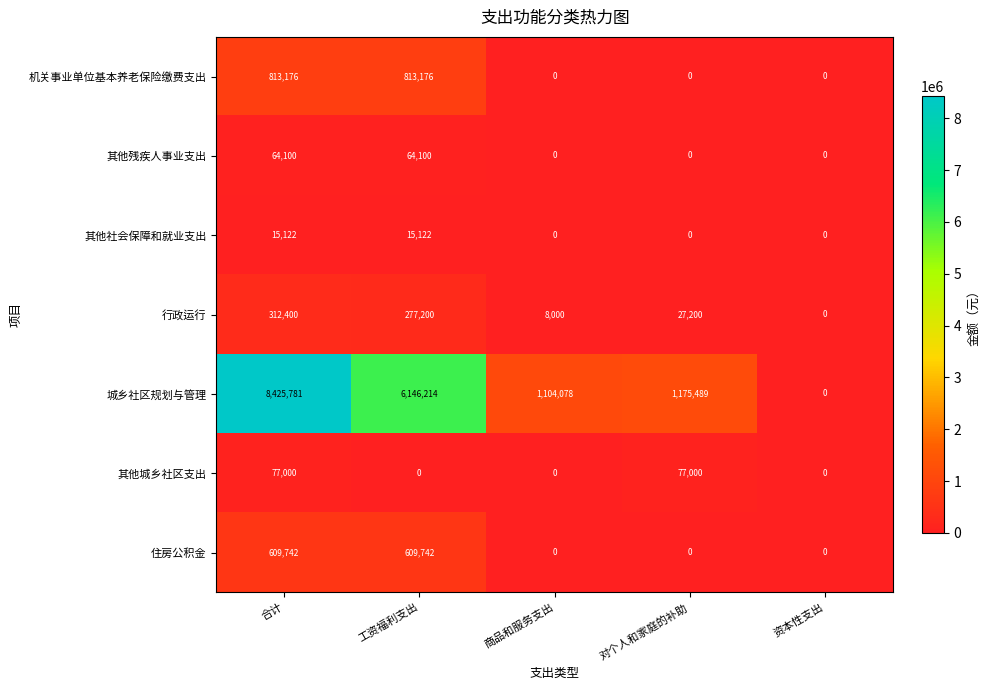

Count the 其他城乡社区支出 values in the range 0 to 77000.

5